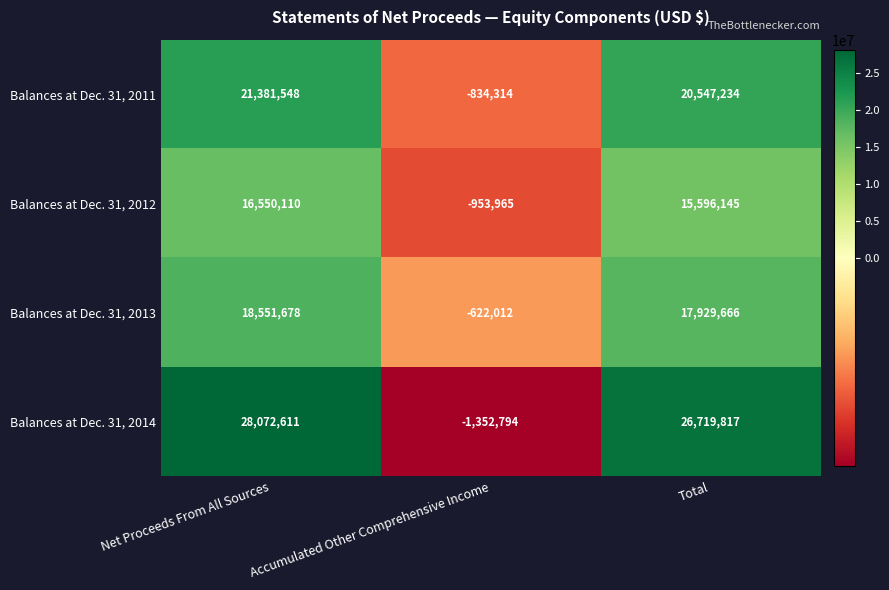

At which category does the chart reach its minimum across all series?

Accumulated Other Comprehensive Income